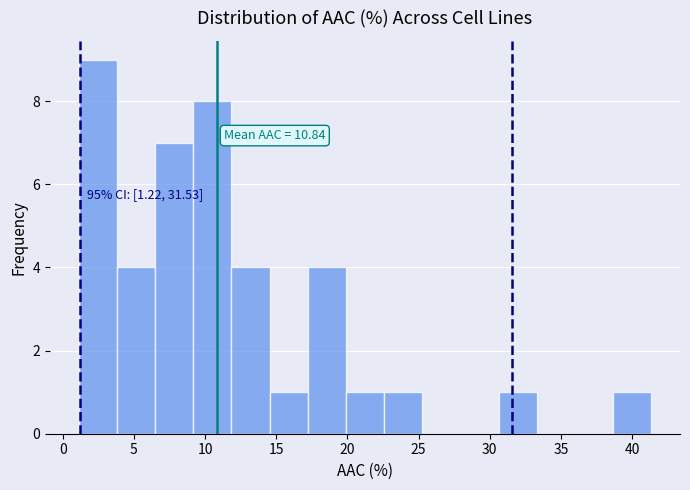

Which range on the x-axis has the tallest bar?

1.0 to 4.0